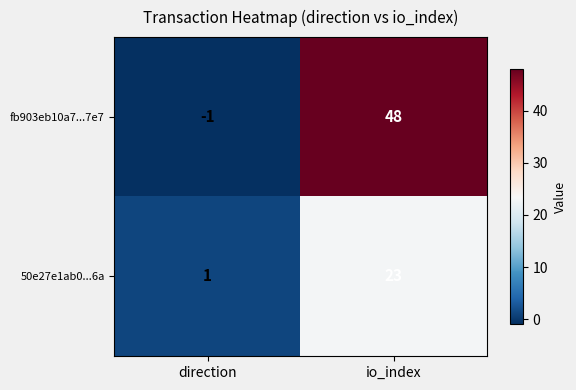

Between direction and io_index, which series saw the biggest shift?

fb903eb10a7...7e7